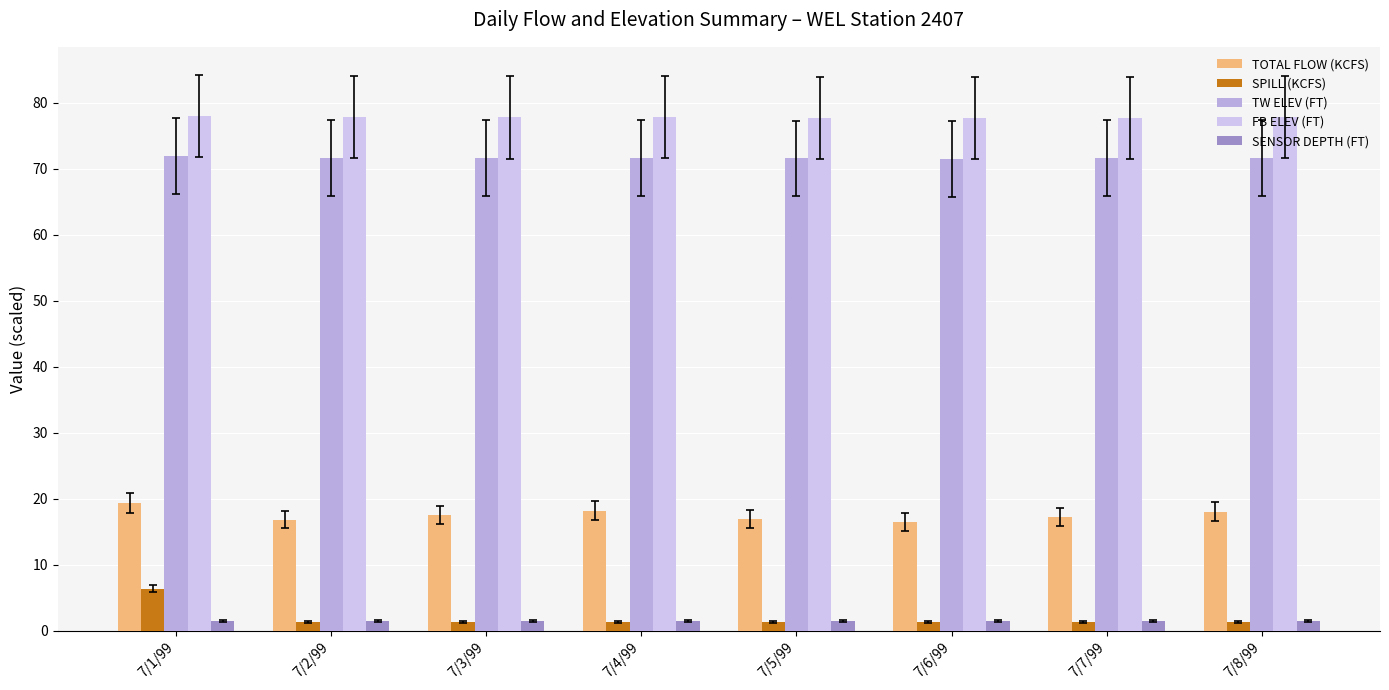

At which category is the sum across all series the highest?

7/1/99